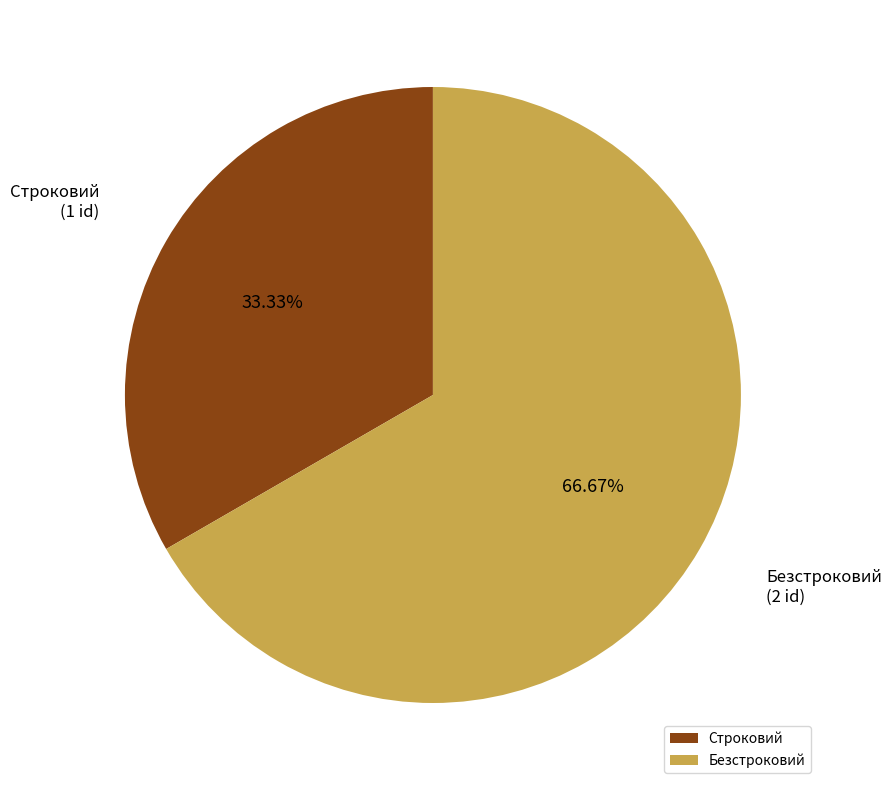

Does any single category account for the majority?

Yes